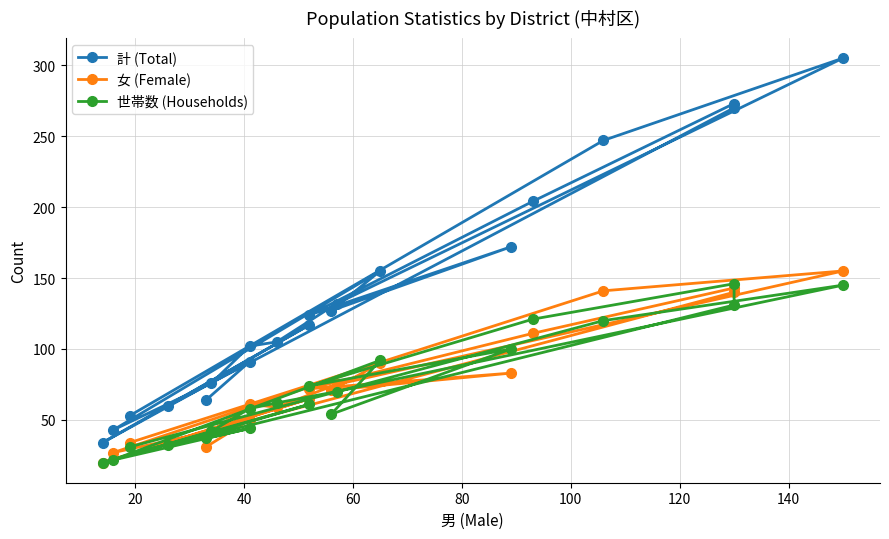

Where is the first local maximum for 計 (Total)?

20